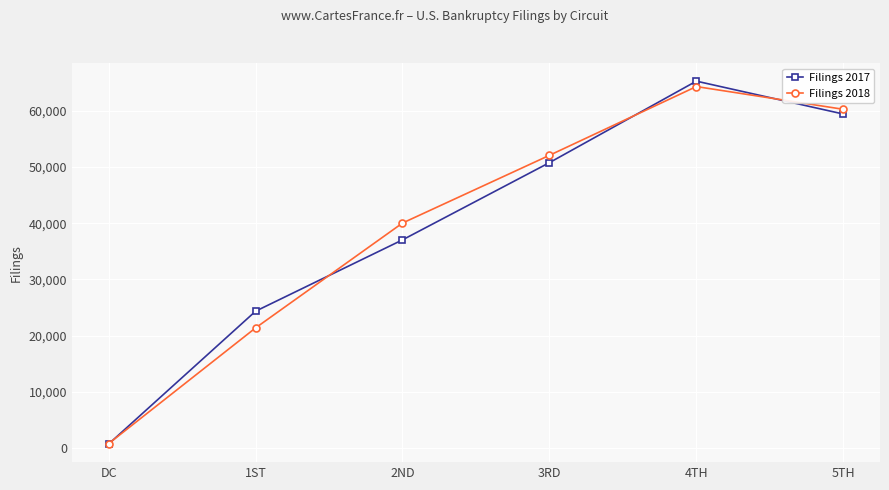

What is the sum of all Filings 2017 values?

237641